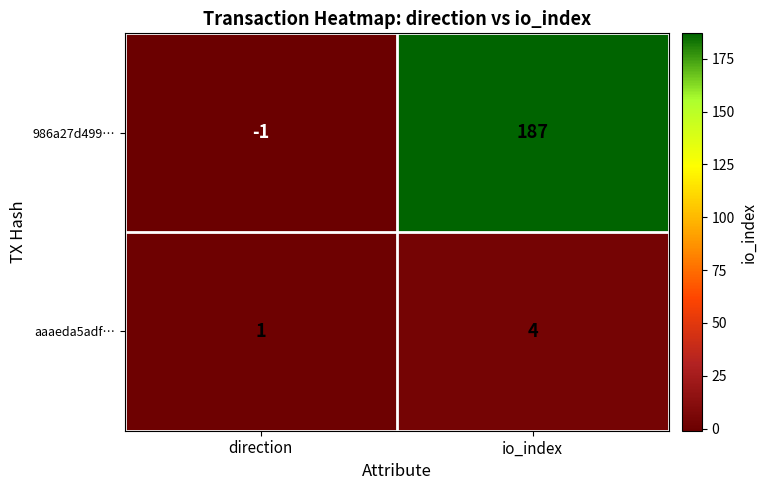

How many data points in aaaeda5adf… are less than 4?

1